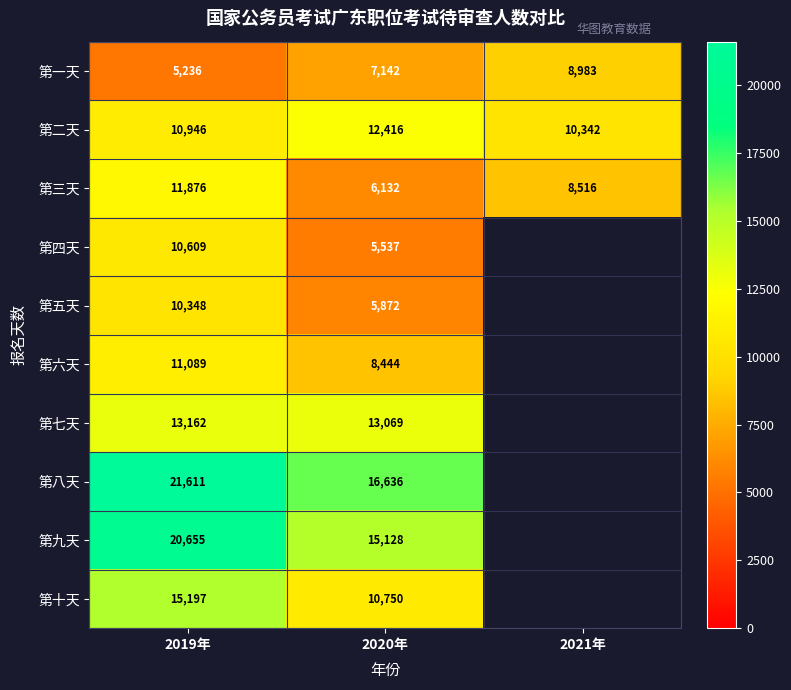

The value of 第一天 at 2020年 is 12246.0. True or false?

False